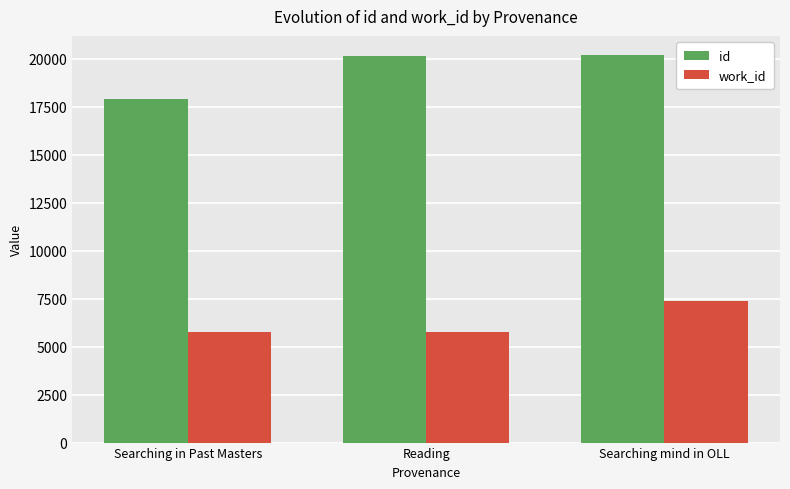

True or false: work_id has a value of 5744.0 at Searching in Past Masters.

True